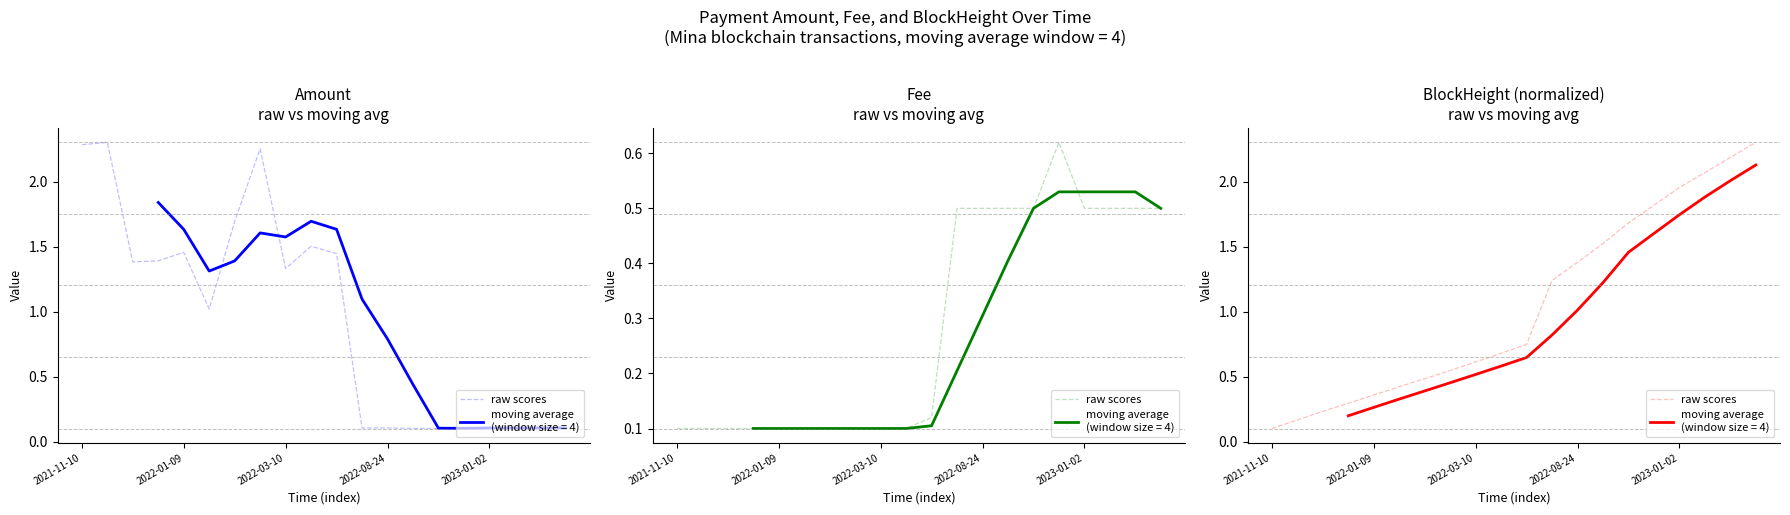

Is it true that the value at 2022-01-09 is 0.2?

True